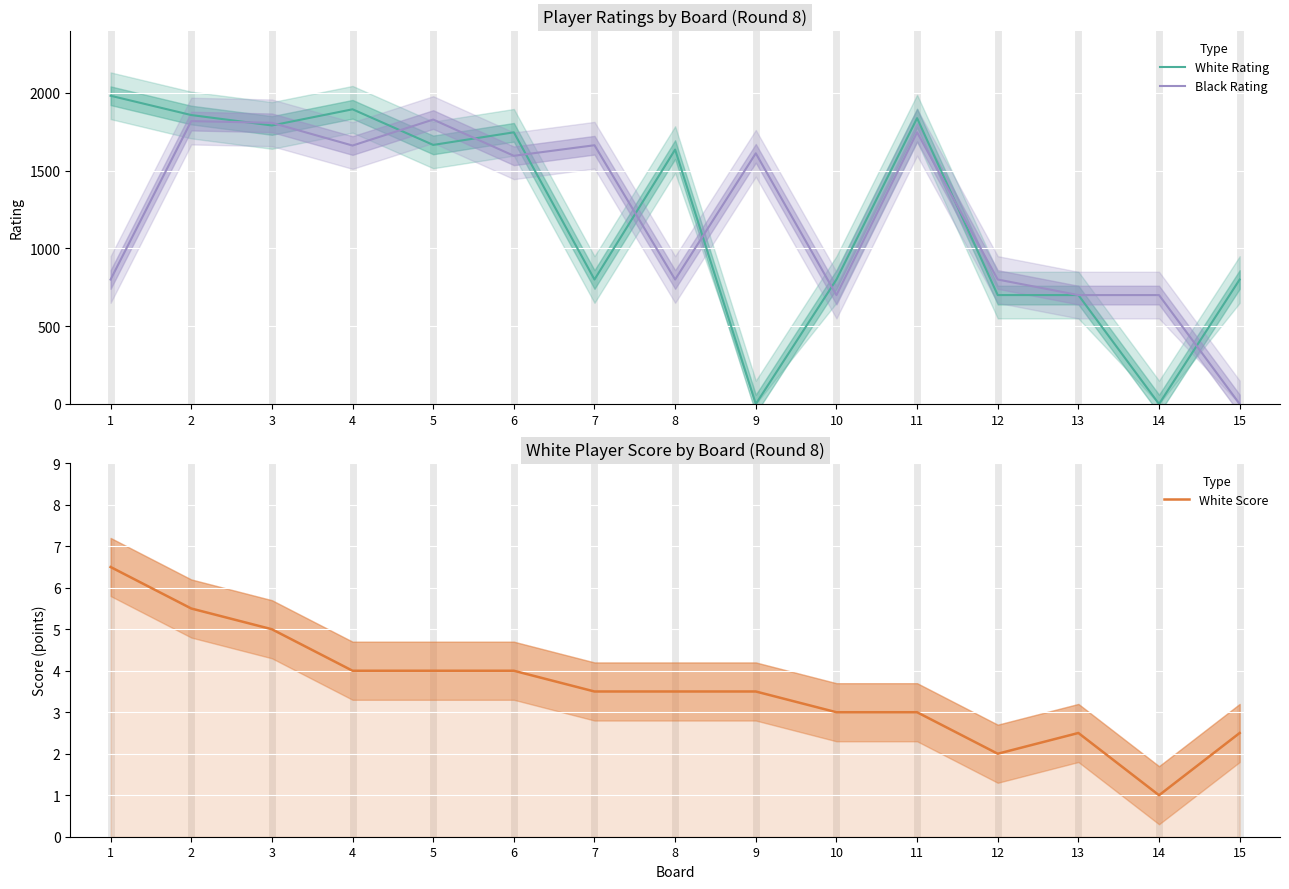

Which category has the highest value in the Black Rating series?

5